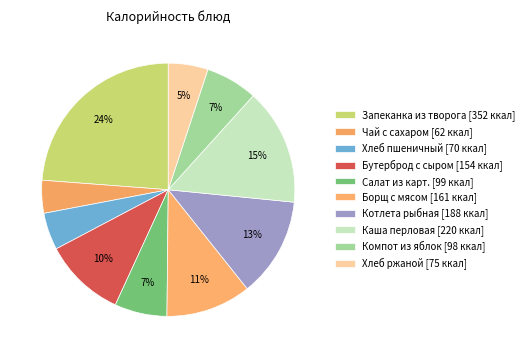

How many segments does this pie chart have?

10